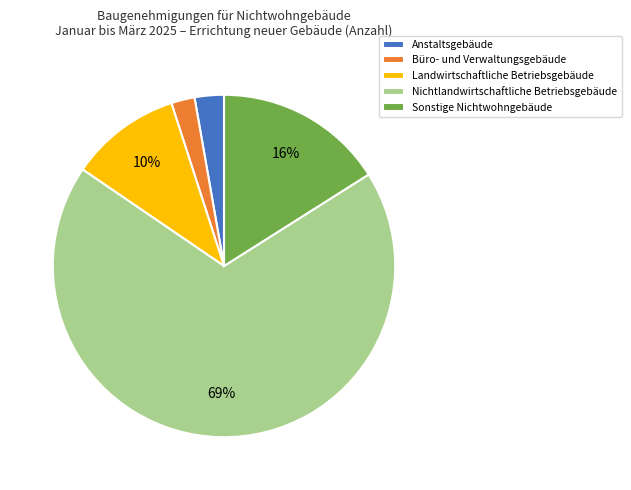

To the nearest percent, what is the combined percentage of Landwirtschaftliche Betriebsgebäude and Nichtlandwirtschaftliche Betriebsgebäude?

79%